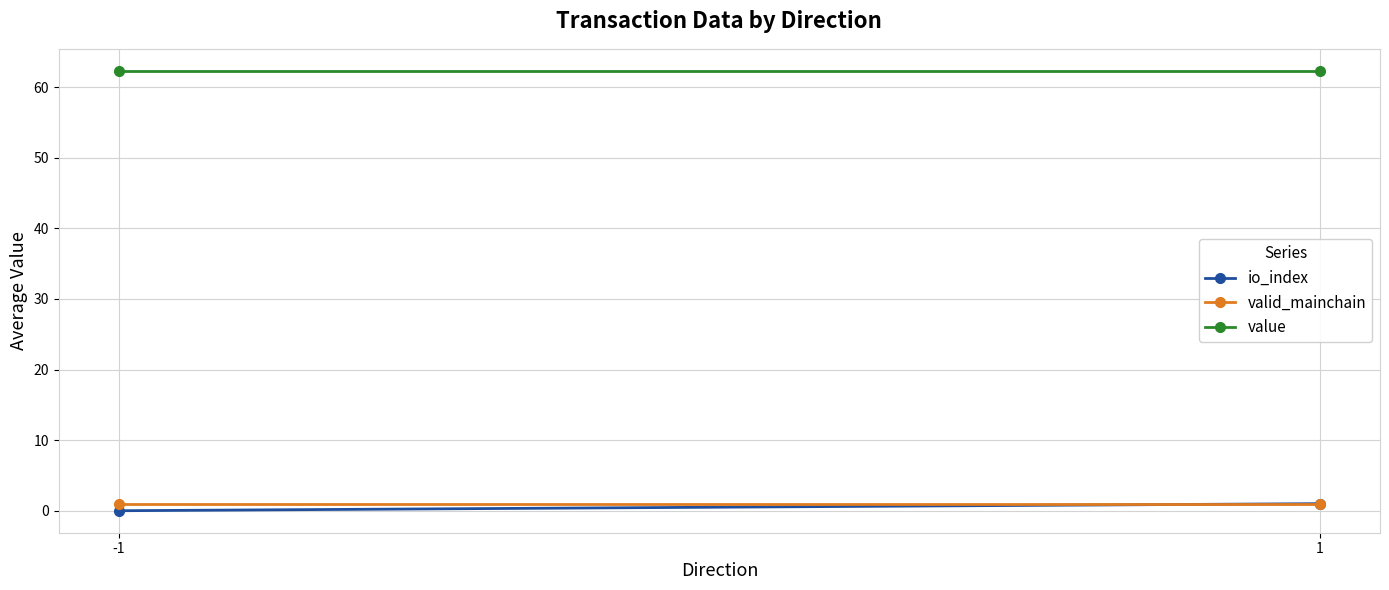

How many values in io_index are above zero?

1